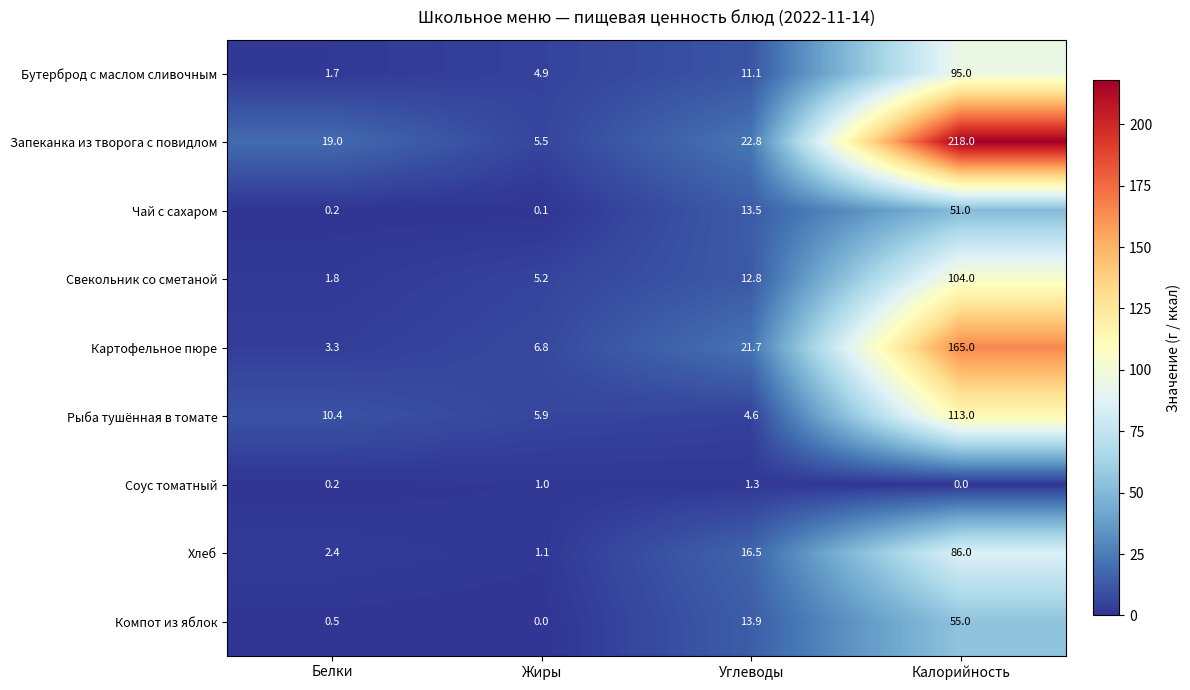

What value does the Рыба тушённая в томате series have at Белки?

10.4